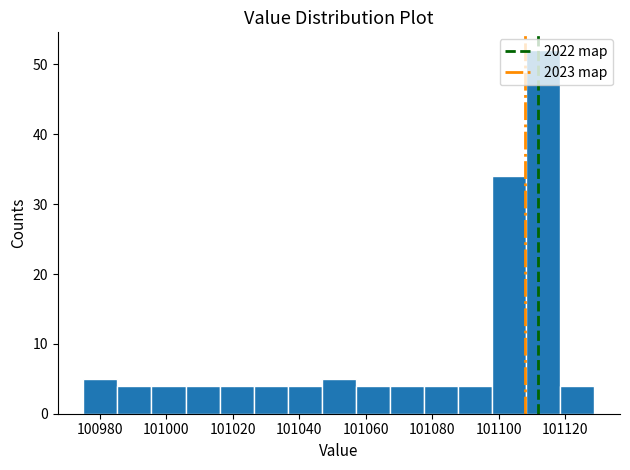

Which range on the x-axis has the tallest bar?

101108 to 101118